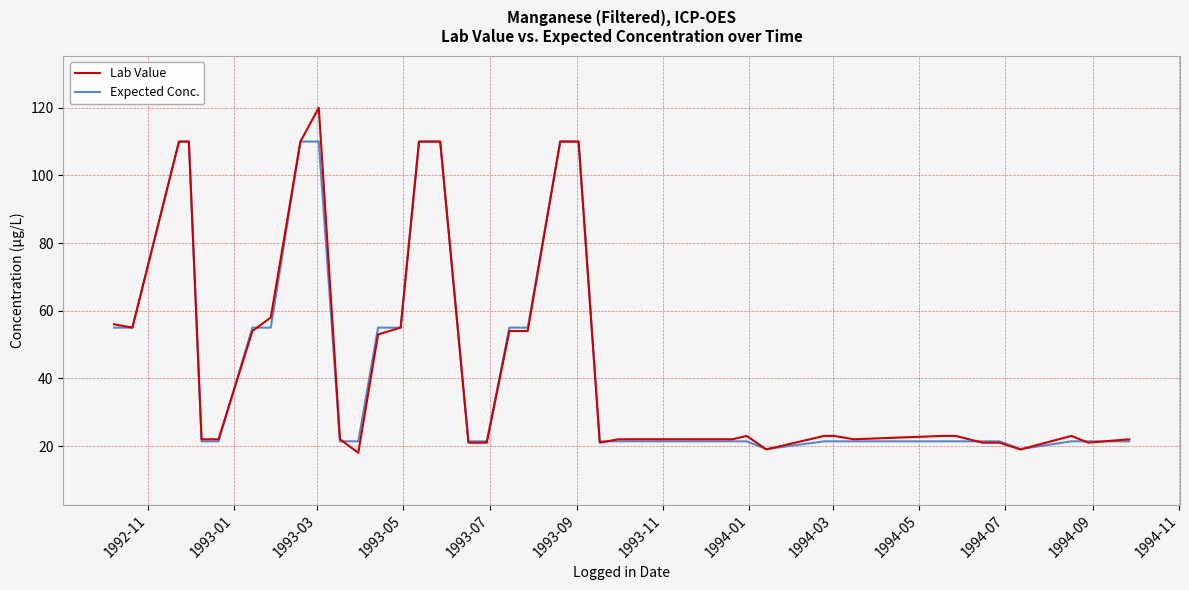

Rank the series by their maximum value, from lowest to highest.

Expected Conc., Lab Value